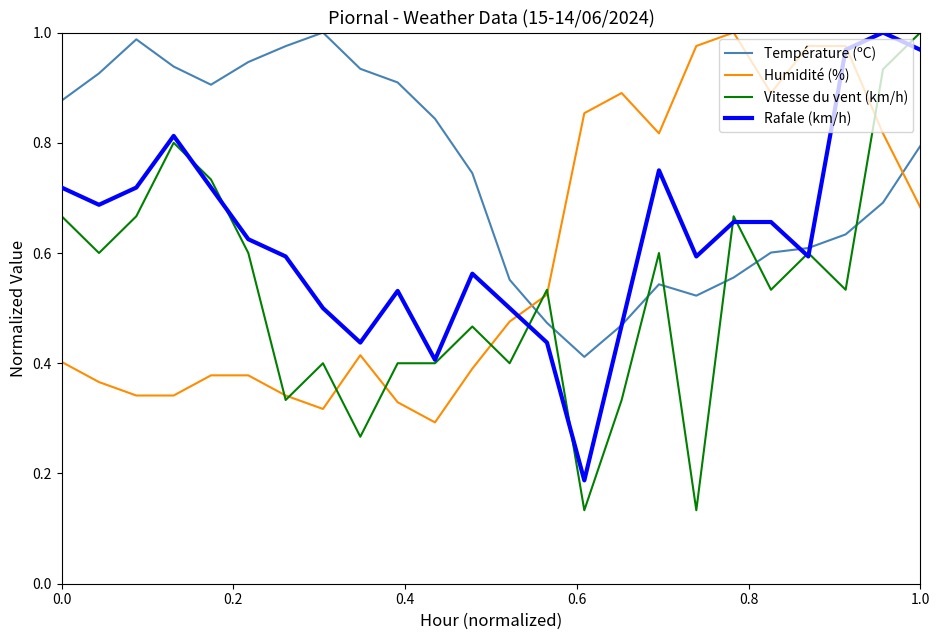

Which series has the largest total across all categories?

Température (ºC)